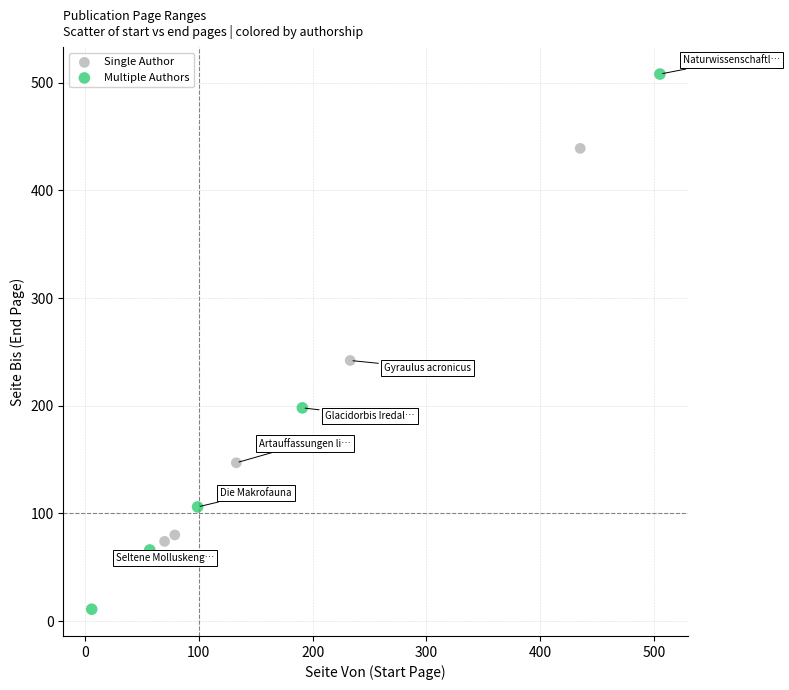

What are all the series names shown in the legend?

Single Author, Multiple Authors